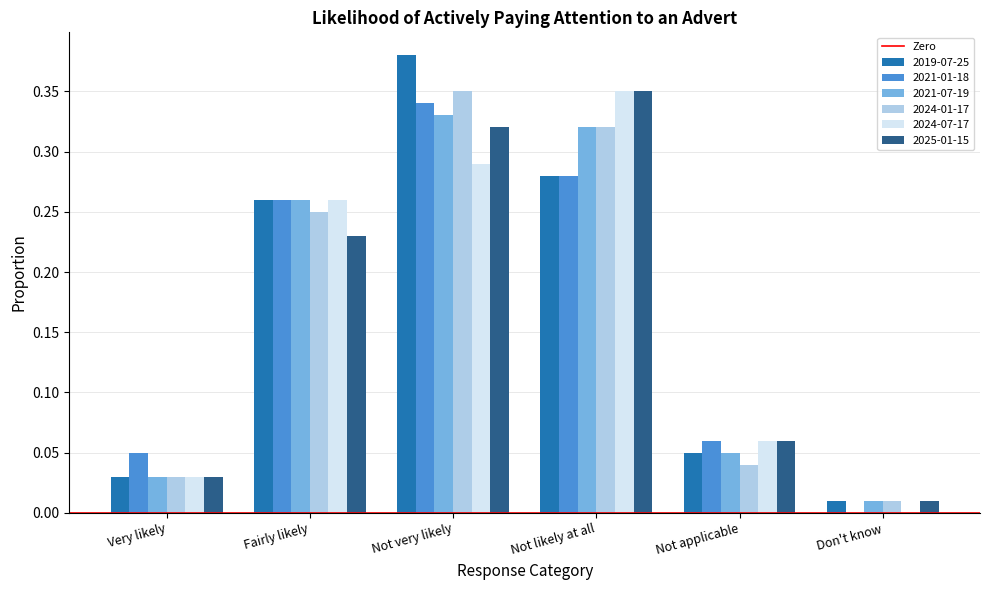

Which series changed the most between Very likely and Not very likely?

2019-07-25